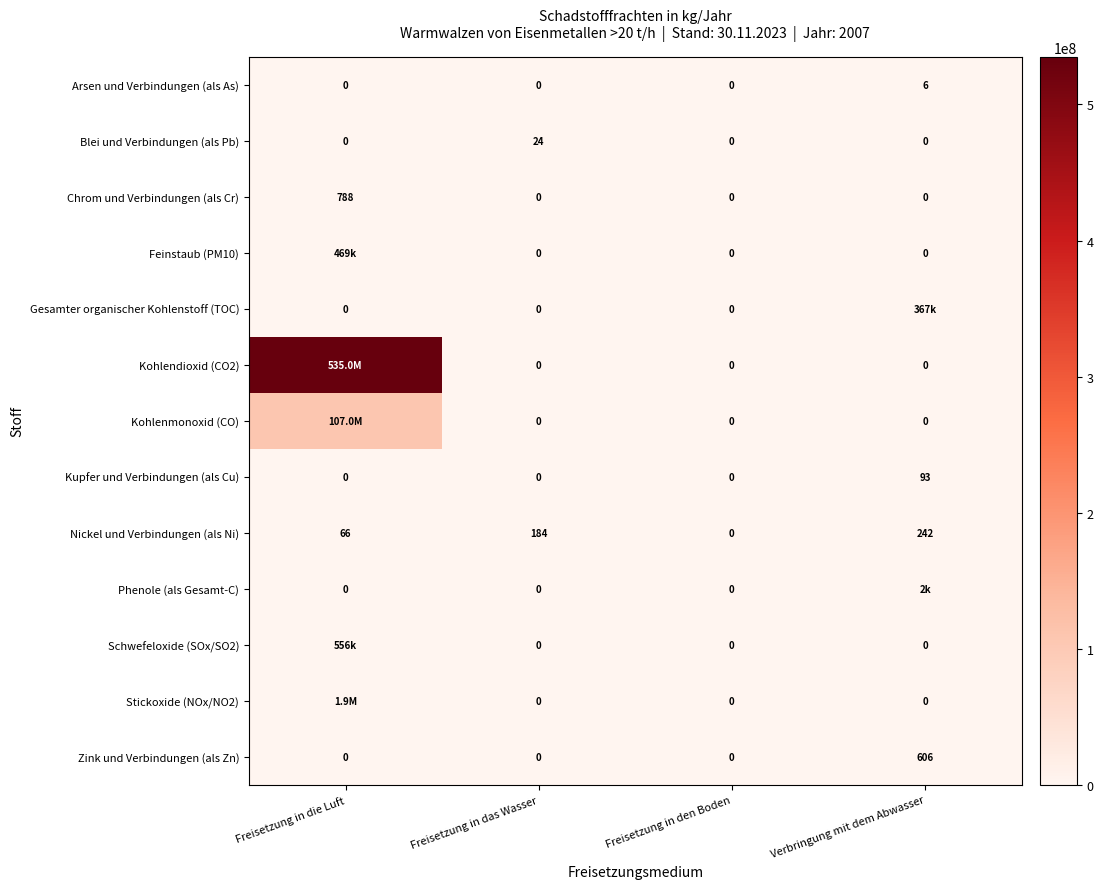

True or false: Phenole (als Gesamt-C) has a value of -687 at Freisetzung in den Boden.

False